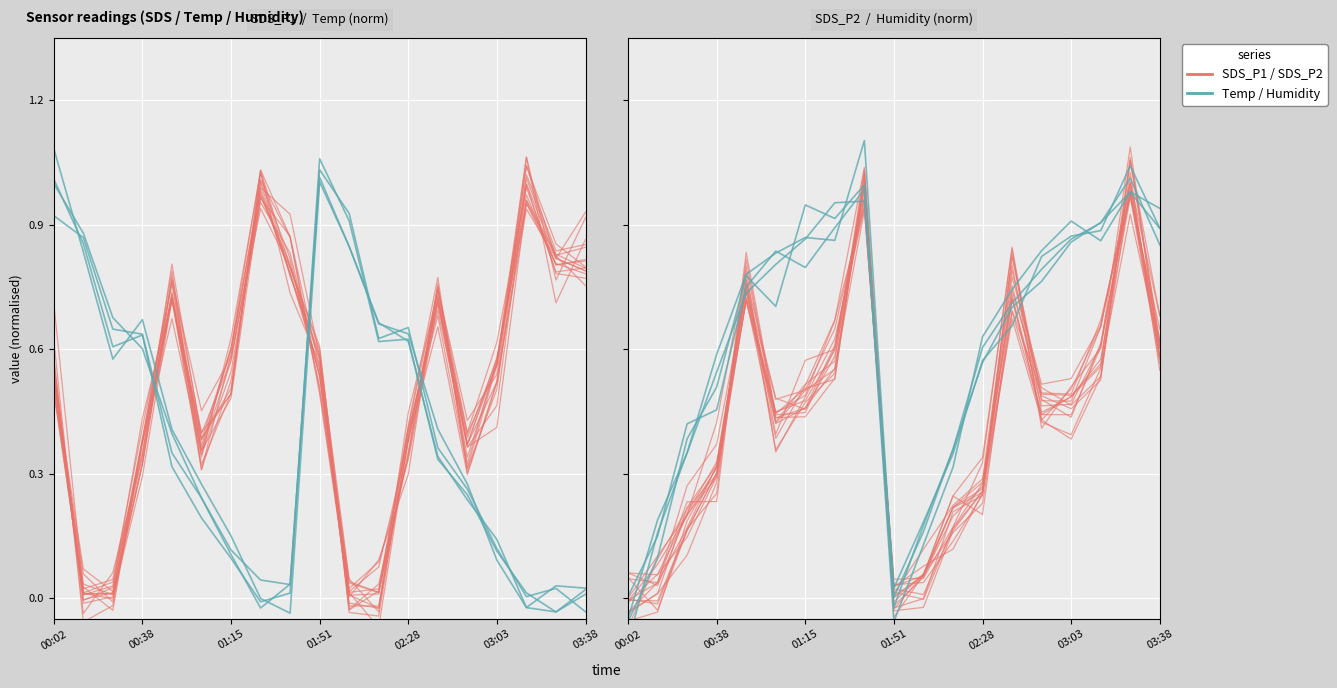

What is the difference between the highest and lowest values at 10?

0.9